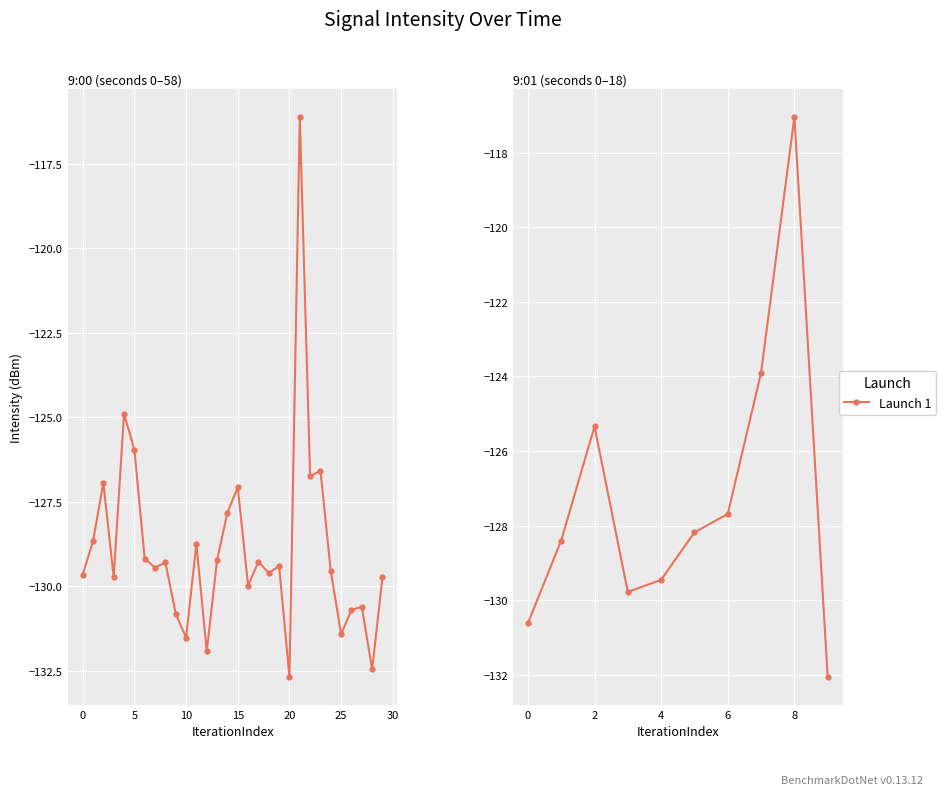

True or false: the data shows -36.8 at 8.

False